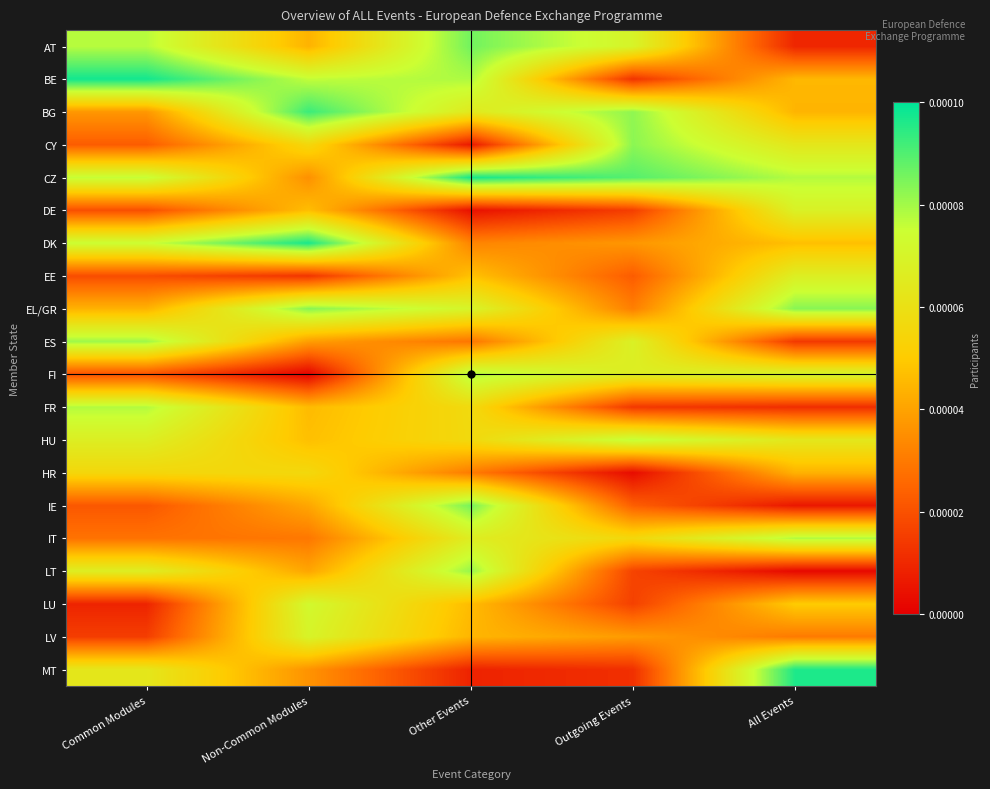

Reading left to right, list all the values displayed in this chart.

AT: Common Modules=0.0	Non-Common Modules=0.0	Other Events=0.0	Outgoing Events=0.0	All Events=0.0
BE: Common Modules=0.0	Non-Common Modules=0.0	Other Events=0.0	Outgoing Events=0.0	All Events=0.0
BG: Common Modules=0.0	Non-Common Modules=0.0	Other Events=0.0	Outgoing Events=0.0	All Events=0.0
CY: Common Modules=0.0	Non-Common Modules=0.0	Other Events=0.0	Outgoing Events=0.0	All Events=0.0
CZ: Common Modules=0.0	Non-Common Modules=0.0	Other Events=0.0	Outgoing Events=0.0	All Events=0.0
DE: Common Modules=0.0	Non-Common Modules=0.0	Other Events=0.0	Outgoing Events=0.0	All Events=0.0
DK: Common Modules=0.0	Non-Common Modules=0.0	Other Events=0.0	Outgoing Events=0.0	All Events=0.0
EE: Common Modules=0.0	Non-Common Modules=0.0	Other Events=0.0	Outgoing Events=0.0	All Events=0.0
EL/GR: Common Modules=0.0	Non-Common Modules=0.0	Other Events=0.0	Outgoing Events=0.0	All Events=0.0
ES: Common Modules=0.0	Non-Common Modules=0.0	Other Events=0.0	Outgoing Events=0.0	All Events=0.0
FI: Common Modules=0.0	Non-Common Modules=0.0	Other Events=0.0	Outgoing Events=0.0	All Events=0.0
FR: Common Modules=0.0	Non-Common Modules=0.0	Other Events=0.0	Outgoing Events=0.0	All Events=0.0
HU: Common Modules=0.0	Non-Common Modules=0.0	Other Events=0.0	Outgoing Events=0.0	All Events=0.0
HR: Common Modules=0.0	Non-Common Modules=0.0	Other Events=0.0	Outgoing Events=0.0	All Events=0.0
IE: Common Modules=0.0	Non-Common Modules=0.0	Other Events=0.0	Outgoing Events=0.0	All Events=0.0
IT: Common Modules=0.0	Non-Common Modules=0.0	Other Events=0.0	Outgoing Events=0.0	All Events=0.0
LT: Common Modules=0.0	Non-Common Modules=0.0	Other Events=0.0	Outgoing Events=0.0	All Events=0.0
LU: Common Modules=0.0	Non-Common Modules=0.0	Other Events=0.0	Outgoing Events=0.0	All Events=0.0
LV: Common Modules=0.0	Non-Common Modules=0.0	Other Events=0.0	Outgoing Events=0.0	All Events=0.0
MT: Common Modules=0.0	Non-Common Modules=0.0	Other Events=0.0	Outgoing Events=0.0	All Events=0.0